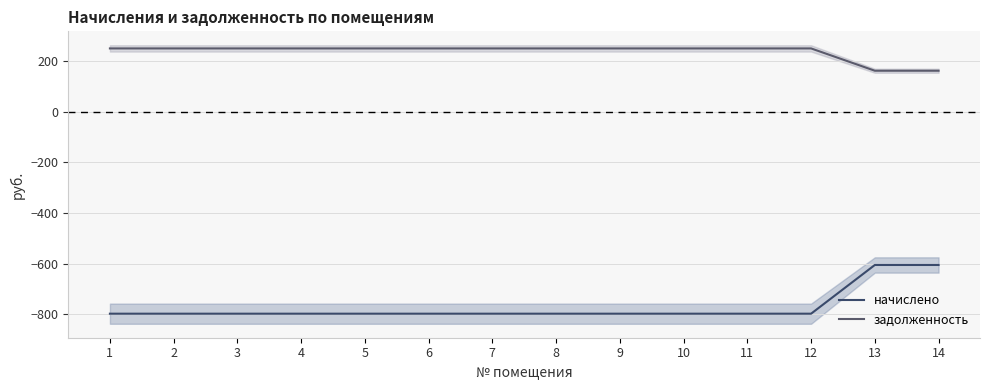

What is the greatest value displayed?

249.6